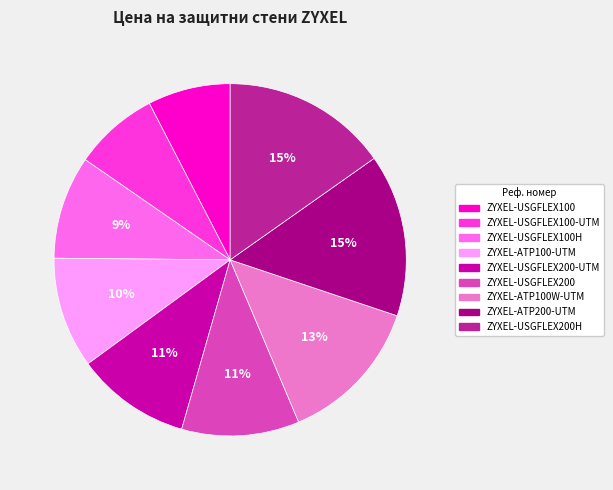

Is there a majority slice in this chart?

No